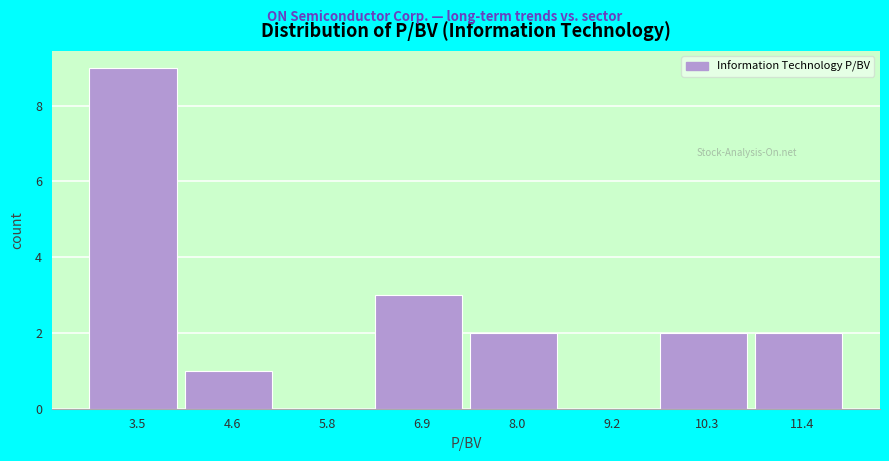

Reading right to left, extract all data points from this chart.

11.4=2	10.3=2	9.2=0	8.0=2	6.9=3	5.8=0	4.6=1	3.5=9